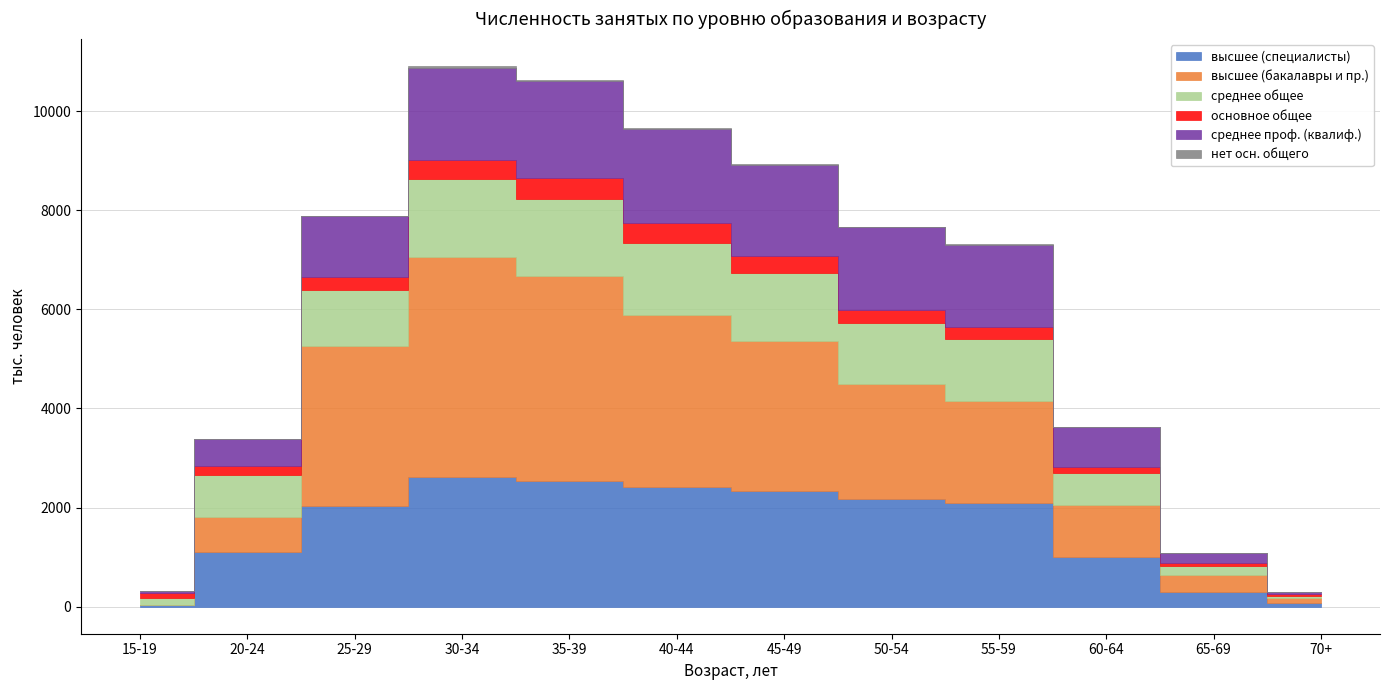

Where does the среднее проф. (квалиф.) series first go above 1656?

30-34